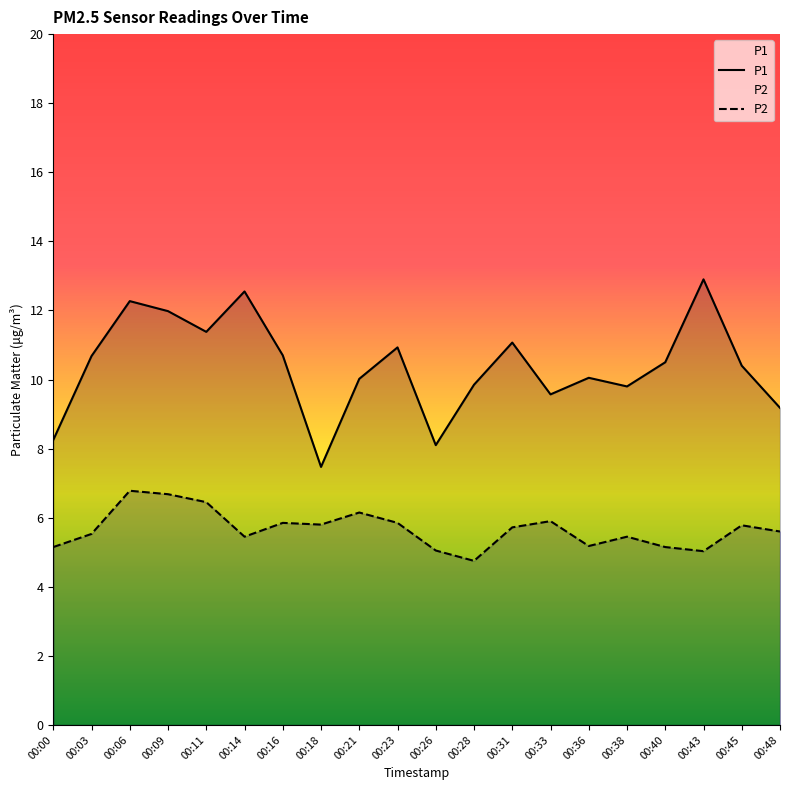

What is the total value across all series at 00:18?

13.3